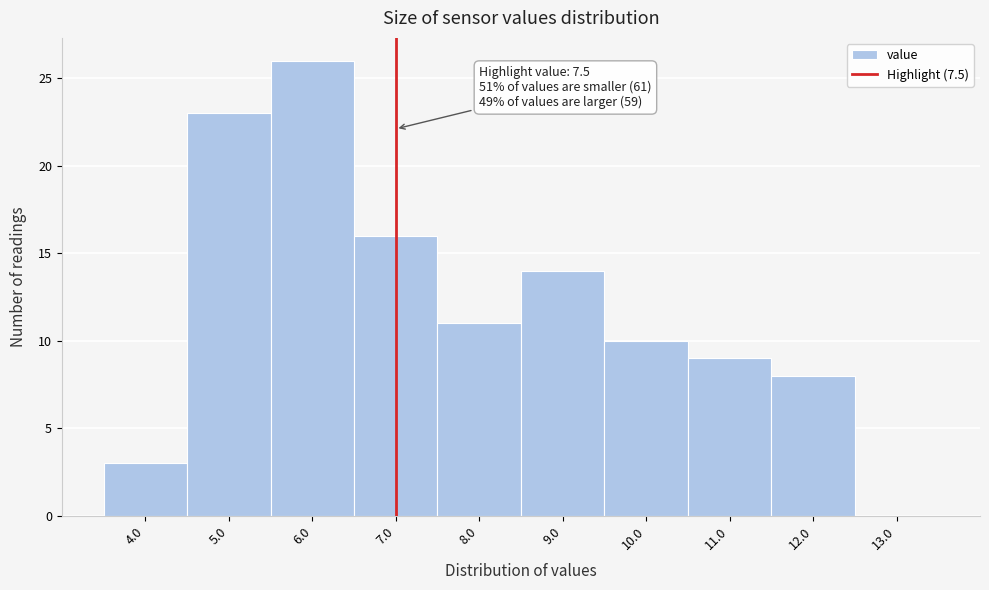

Reading left to right, extract all data points from this chart.

4.0=3	5.0=23	6.0=26	7.0=16	8.0=11	9.0=14	10.0=10	11.0=9	12.0=8	13.0=0